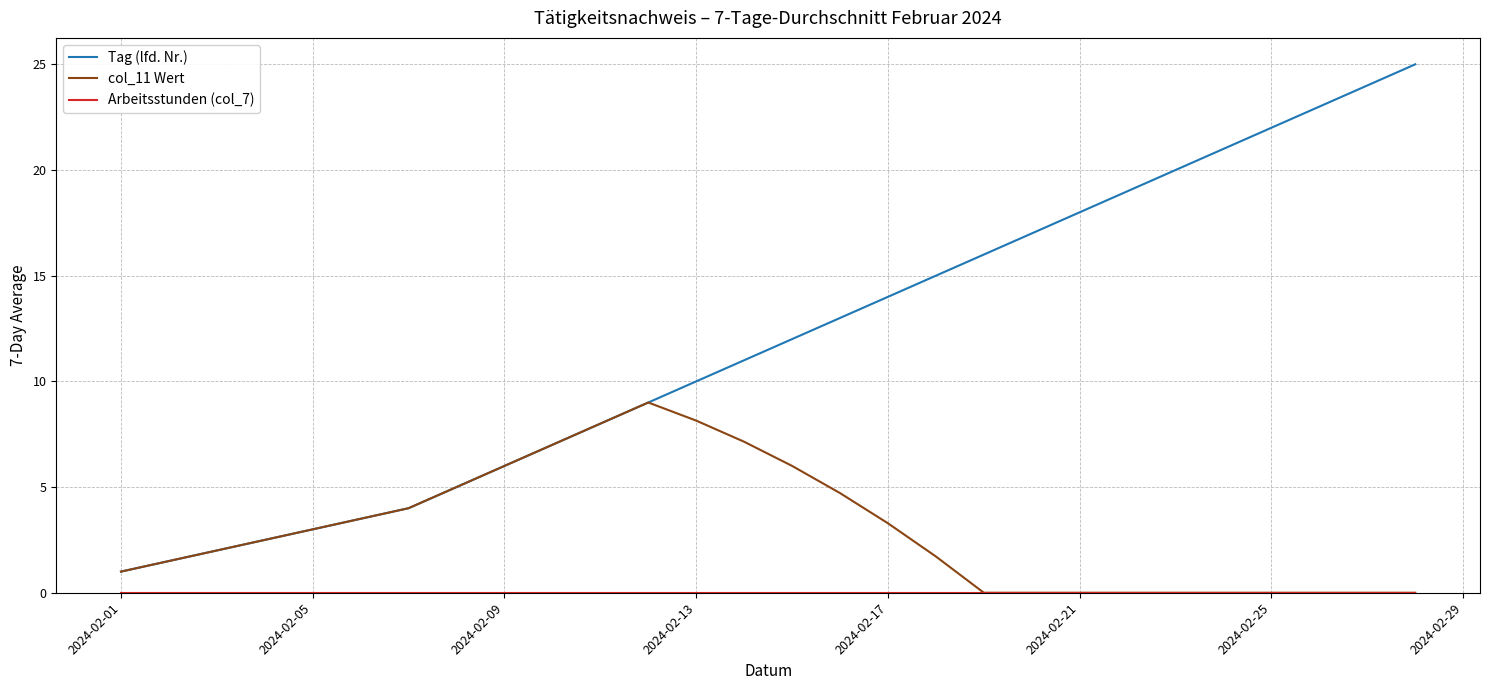

Which series has the largest total across all categories?

Tag (lfd. Nr.)